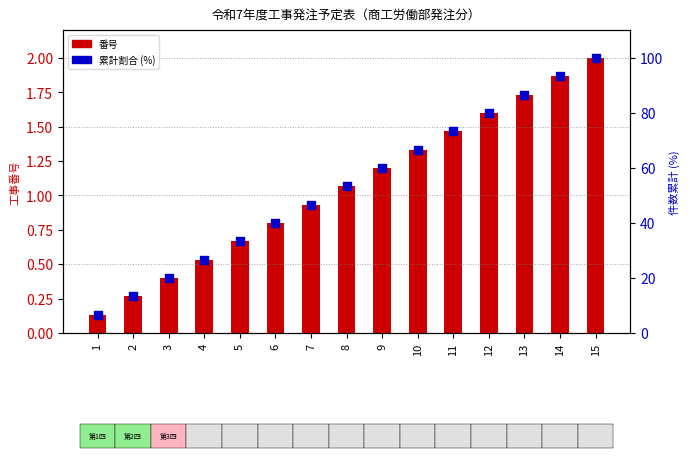

At how many categories does at least one series exceed 9?

14